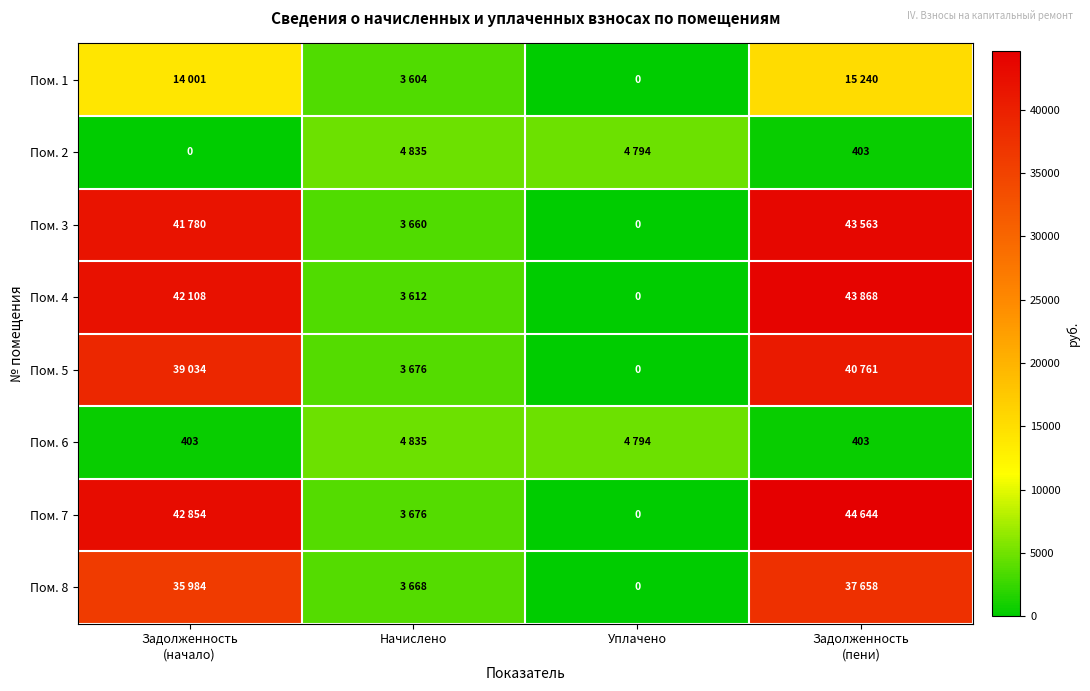

What is the sum of the Пом. 6 values at Уплачено and Начислено?

9629.2